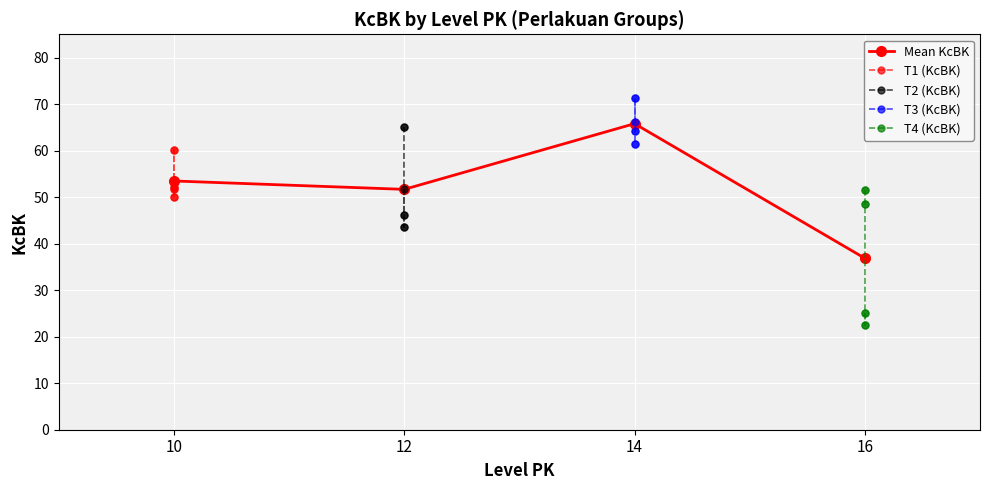

What is the maximum value for Mean KcBK?

65.8